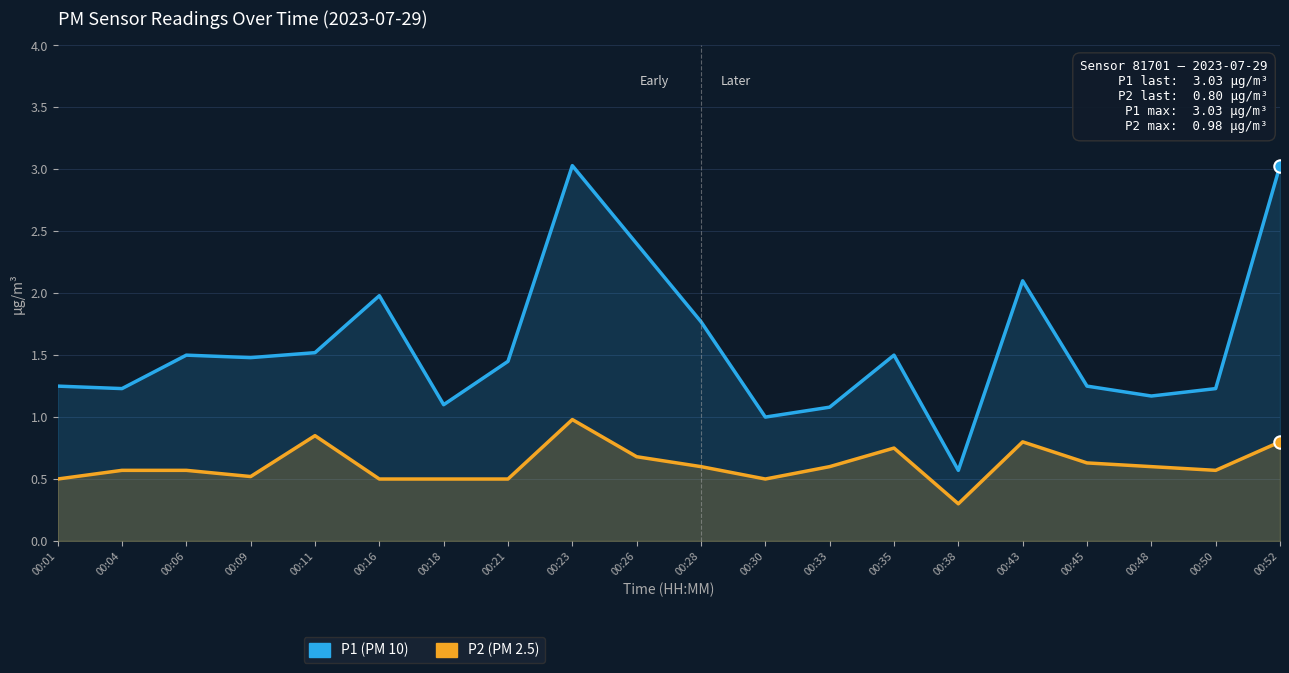

What are all the series names shown in the legend?

P1, P2